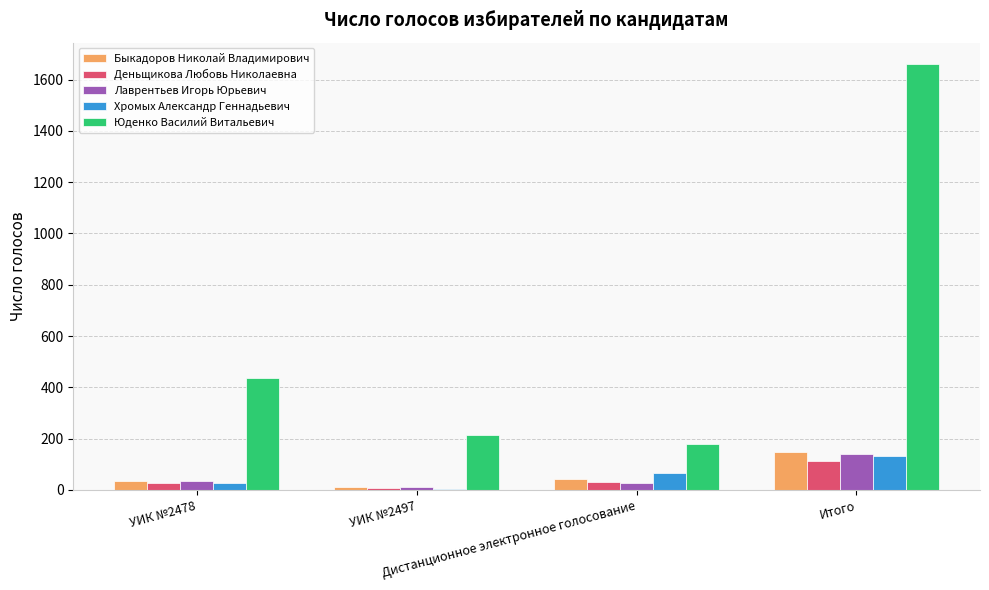

What is the spread (max minus min) of values at УИК №2478?

411